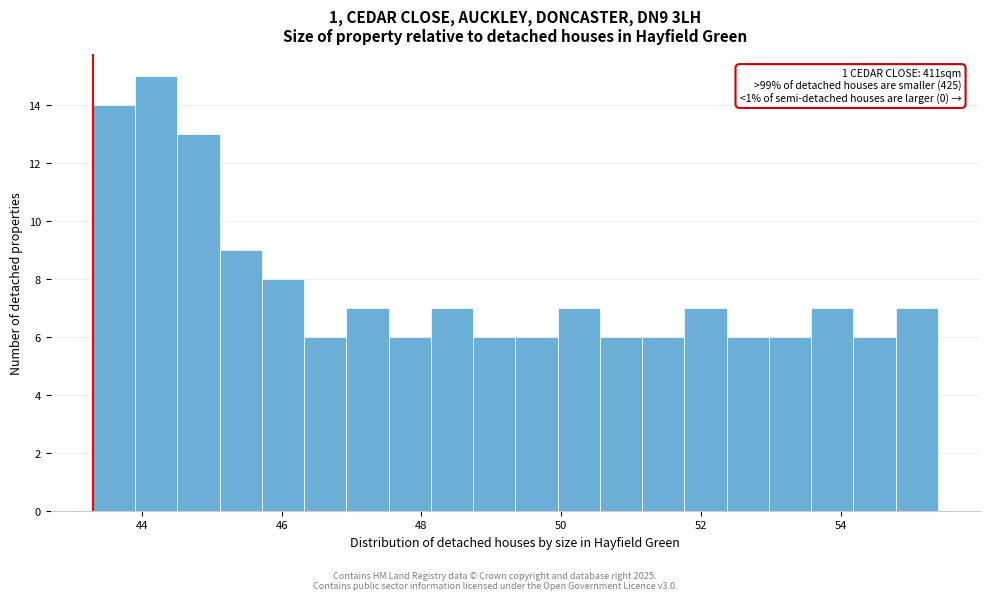

Read against the x-axis, roughly where is the centre of the tallest bar?

44.2